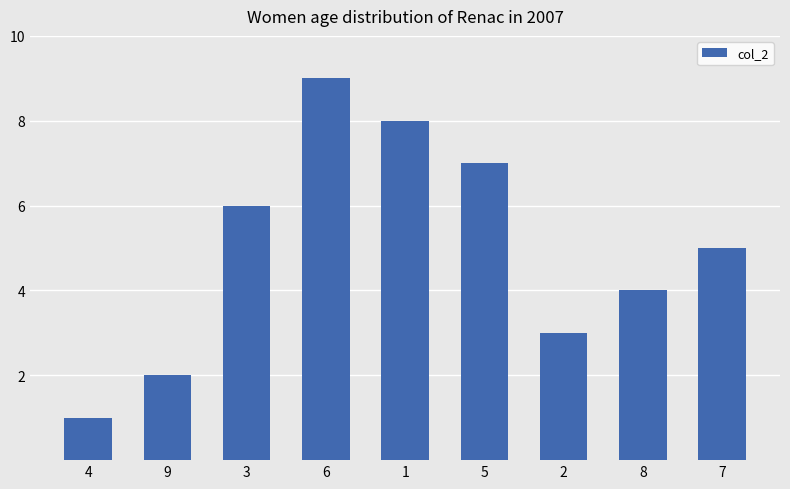

What is the change in value from 9 to 3?

+4